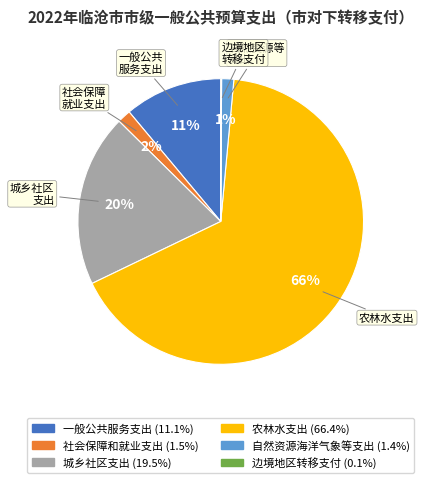

Is it true that 一般公共服务支出 is 11% of the pie?

True